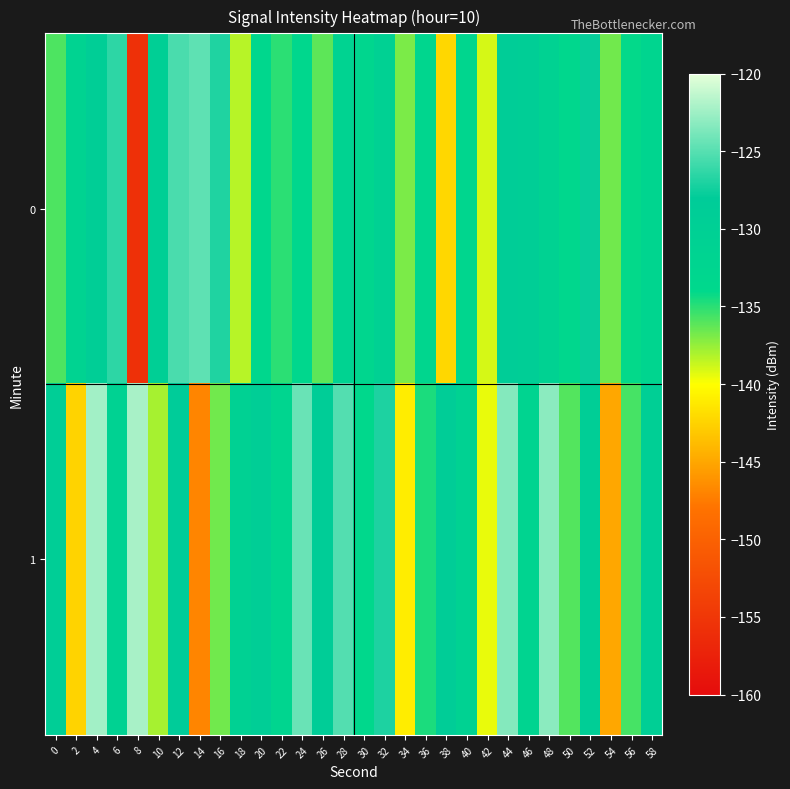

Rank the series by their maximum value, from highest to lowest.

1, 0